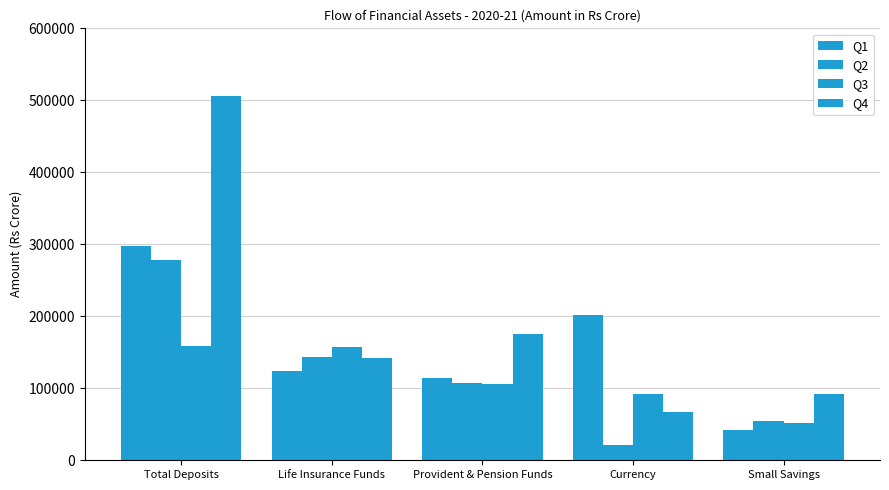

What is the total value across all series at Small Savings?

240821.1